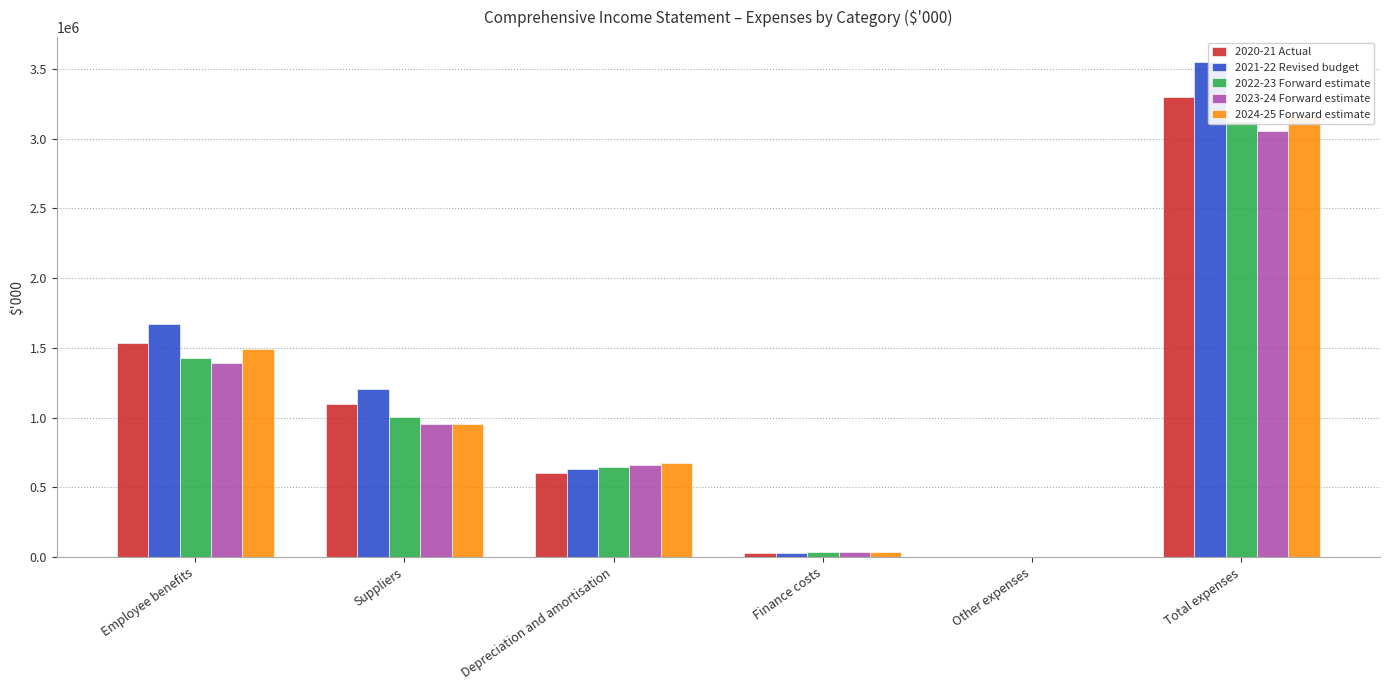

Which label corresponds to the largest value in the chart?

Total expenses